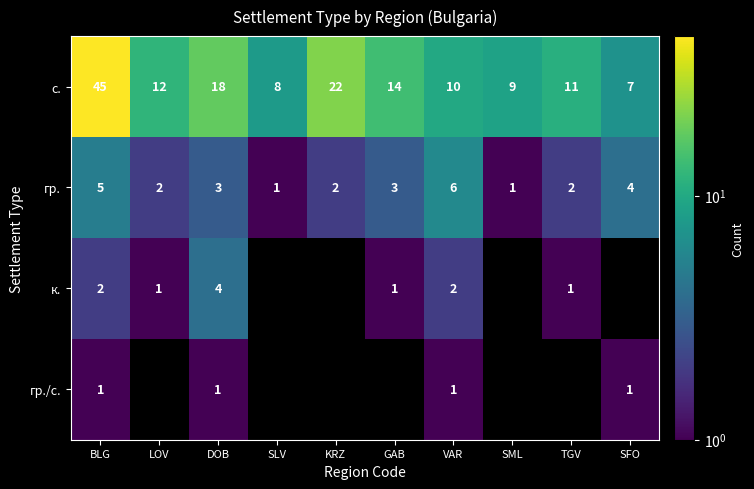

Is the value of с. at BLG greater than the value of гр. at KRZ?

Yes